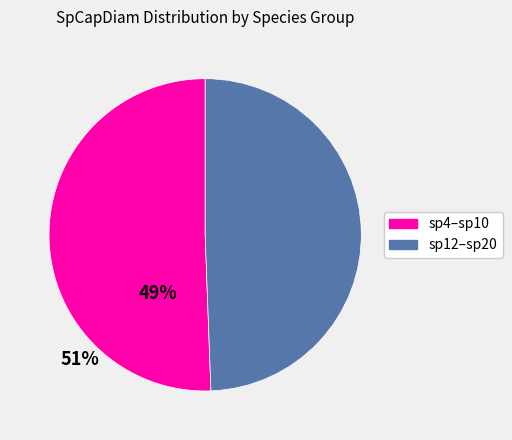

Is there any slice that represents more than half of the pie?

Yes